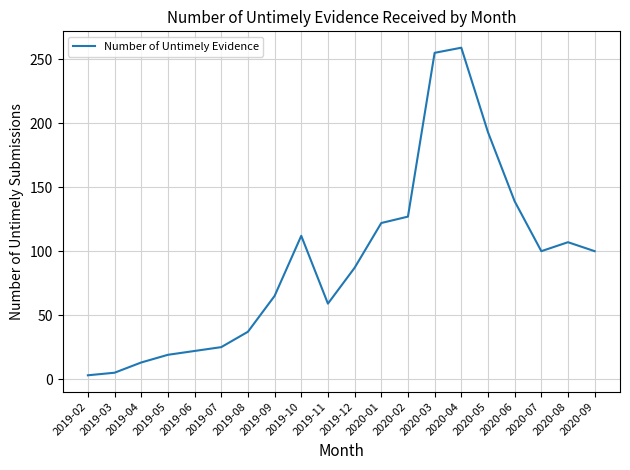

Is this an area chart (filled region under the line)?

No